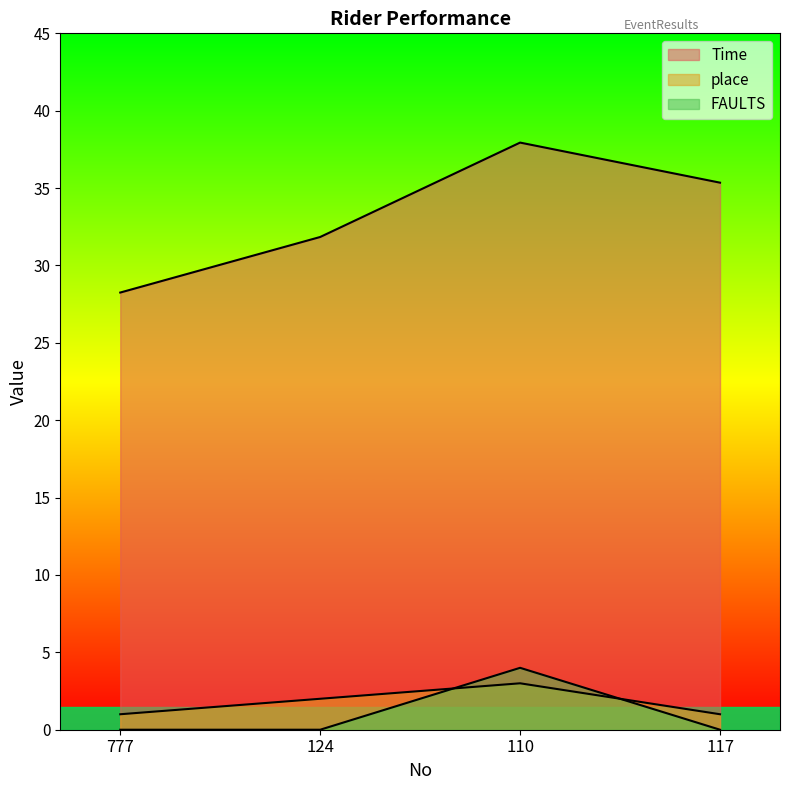

True or false: place has a value of 1.0 at 777.

True